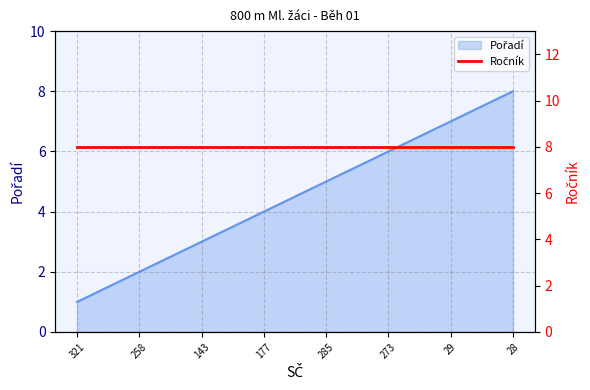

How many categories are shown in the chart?

8